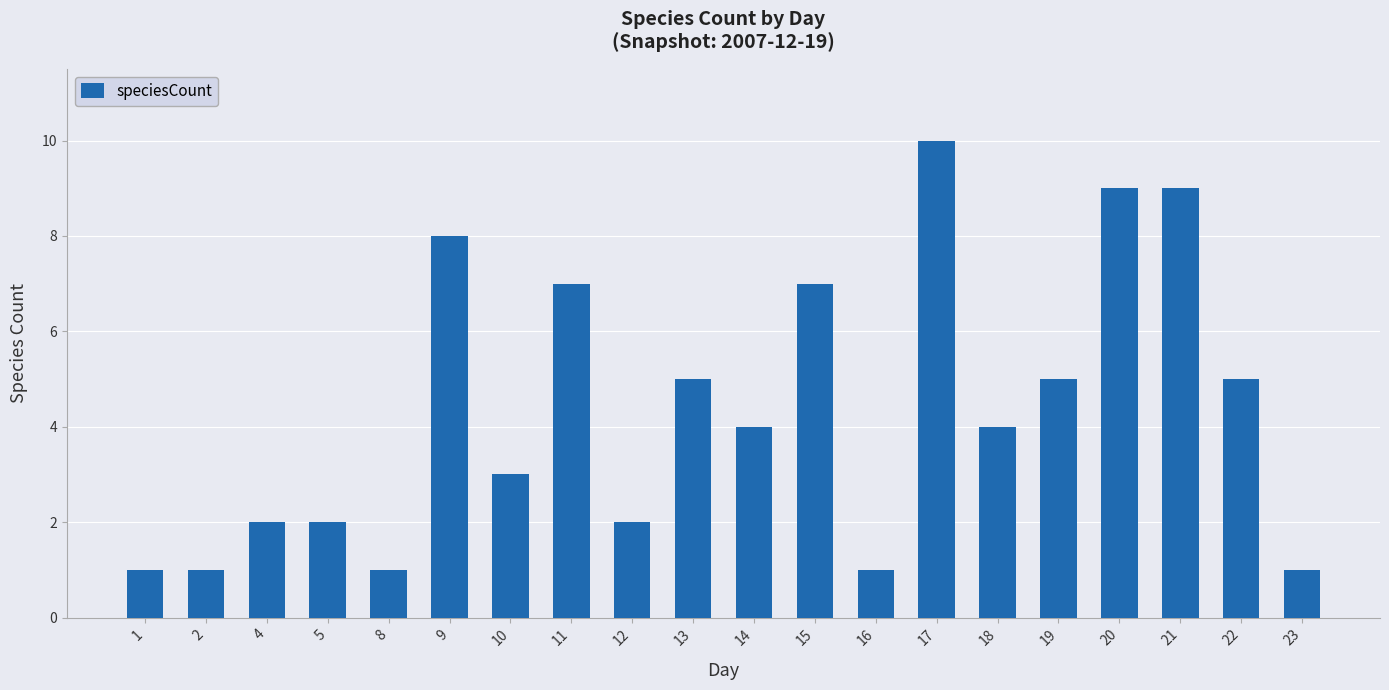

What is the maximum value shown in the chart?

10